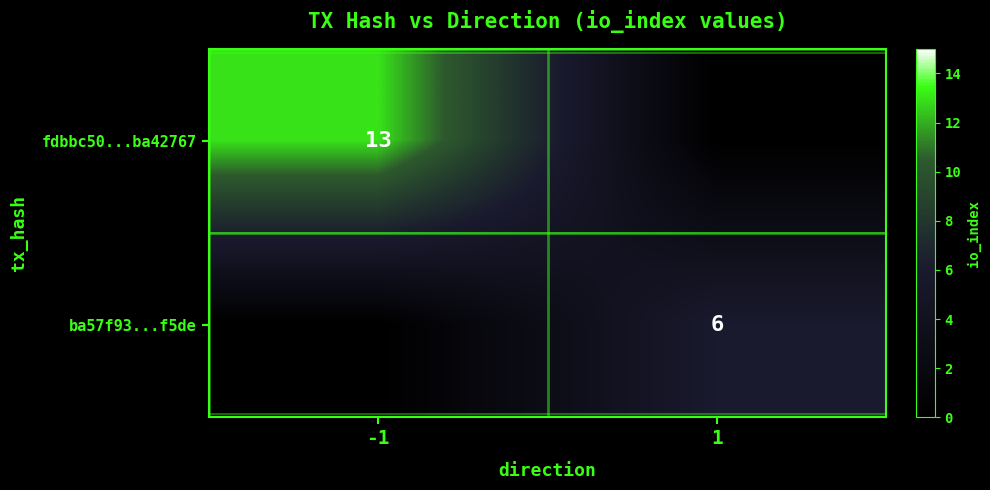

True or false: fdbbc50...ba42767 has a value of 13 at -1.

True